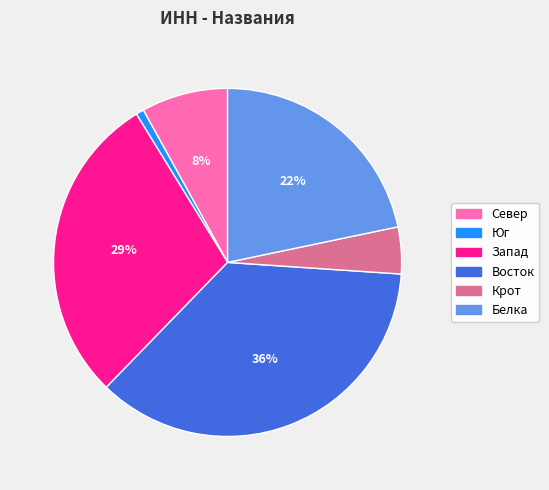

Do Запад and Крот together represent more than half of the pie?

No